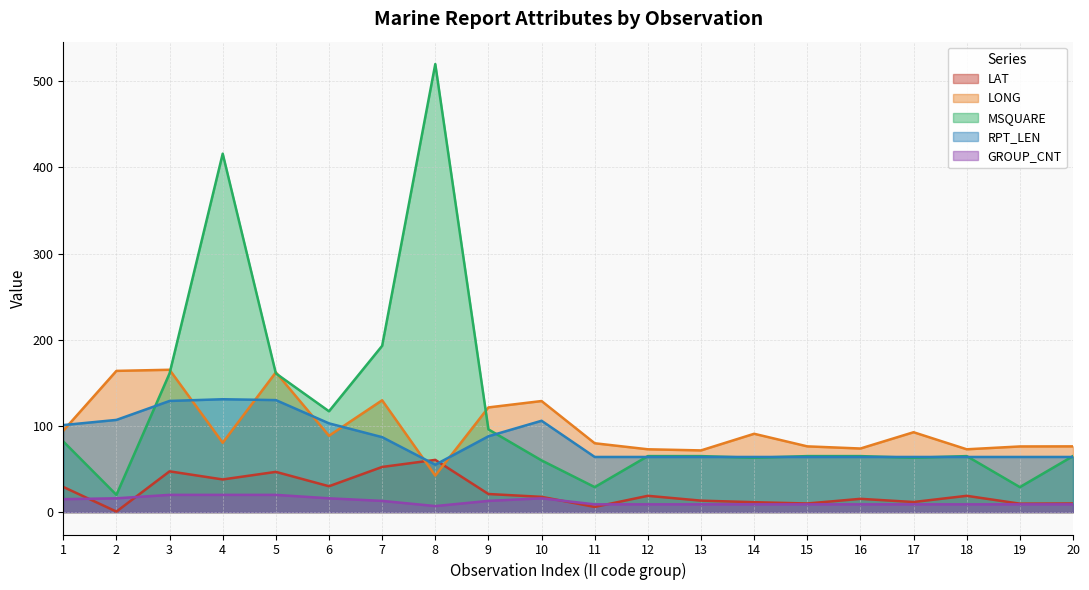

How many values in the MSQUARE series are below 65?

6